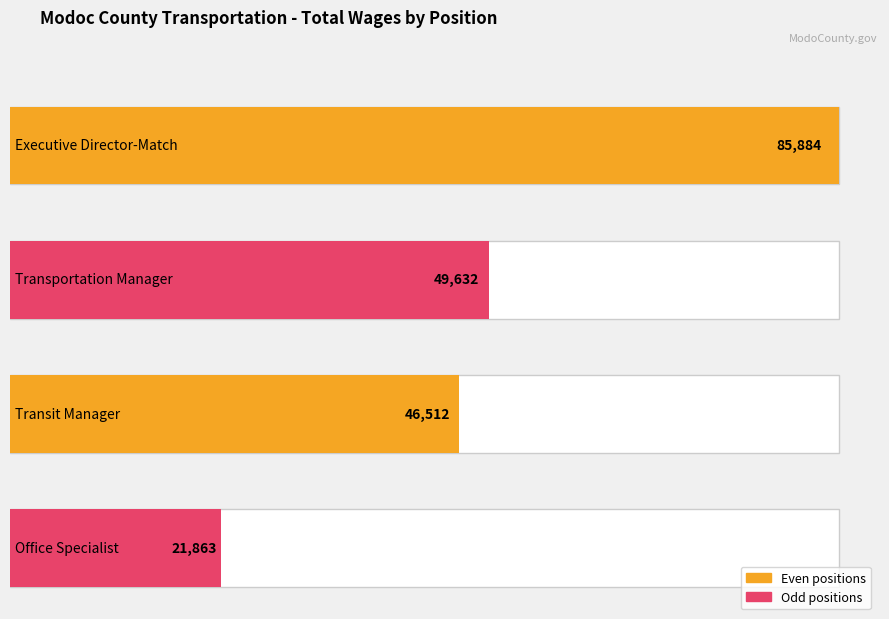

Reading right to left, extract all data points from this chart.

Office Specialist=21863	Transit Manager=46512	Transportation Manager=49632	Executive Director-Match=85884